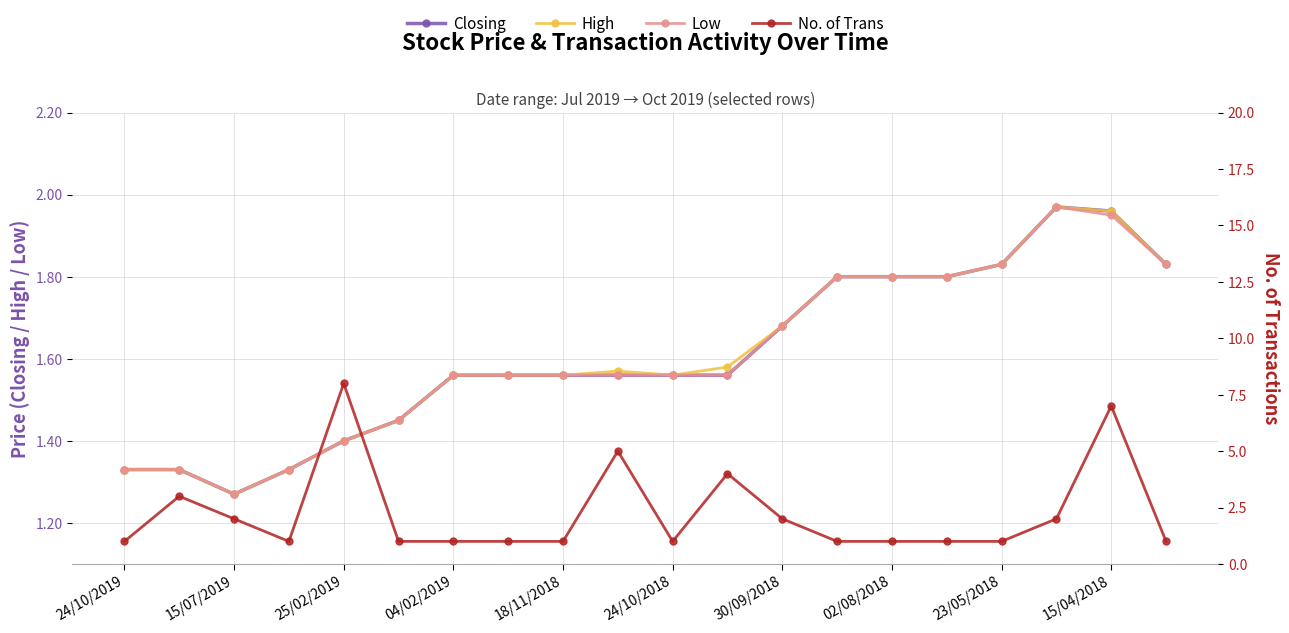

The Low series shows 1.6 at 11. True or false?

True